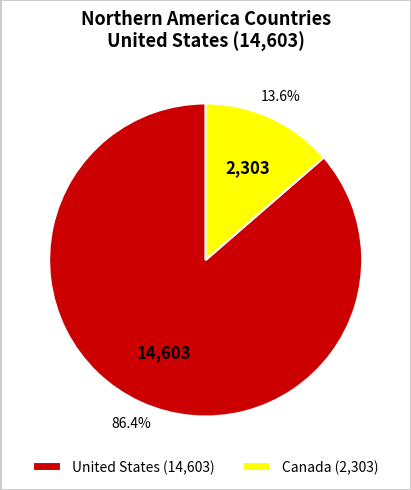

Which has a higher value, United States or Canada?

United States